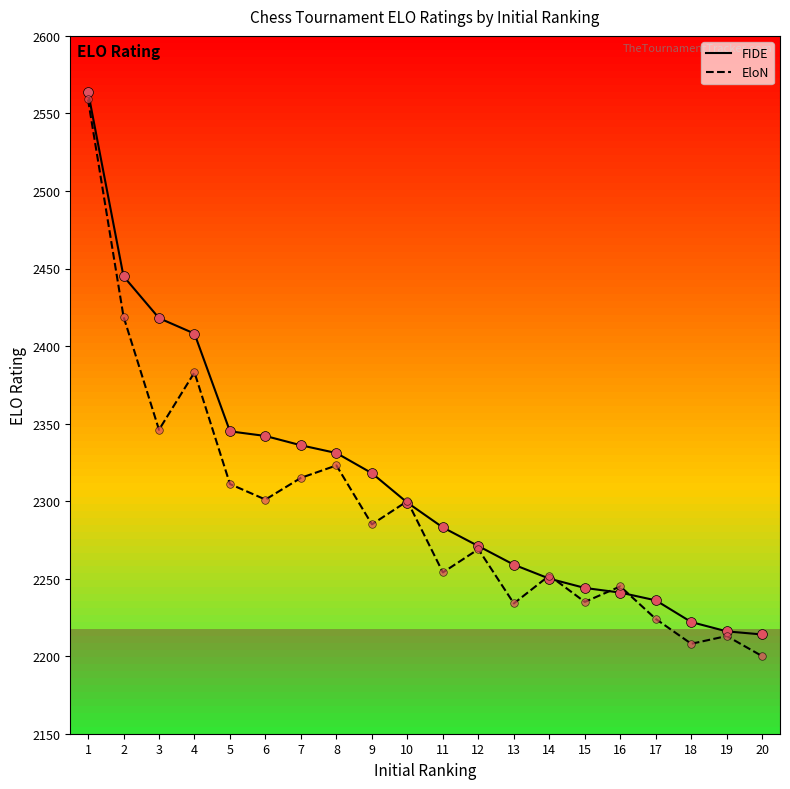

What are all the series names shown in the legend?

FIDE, EloN